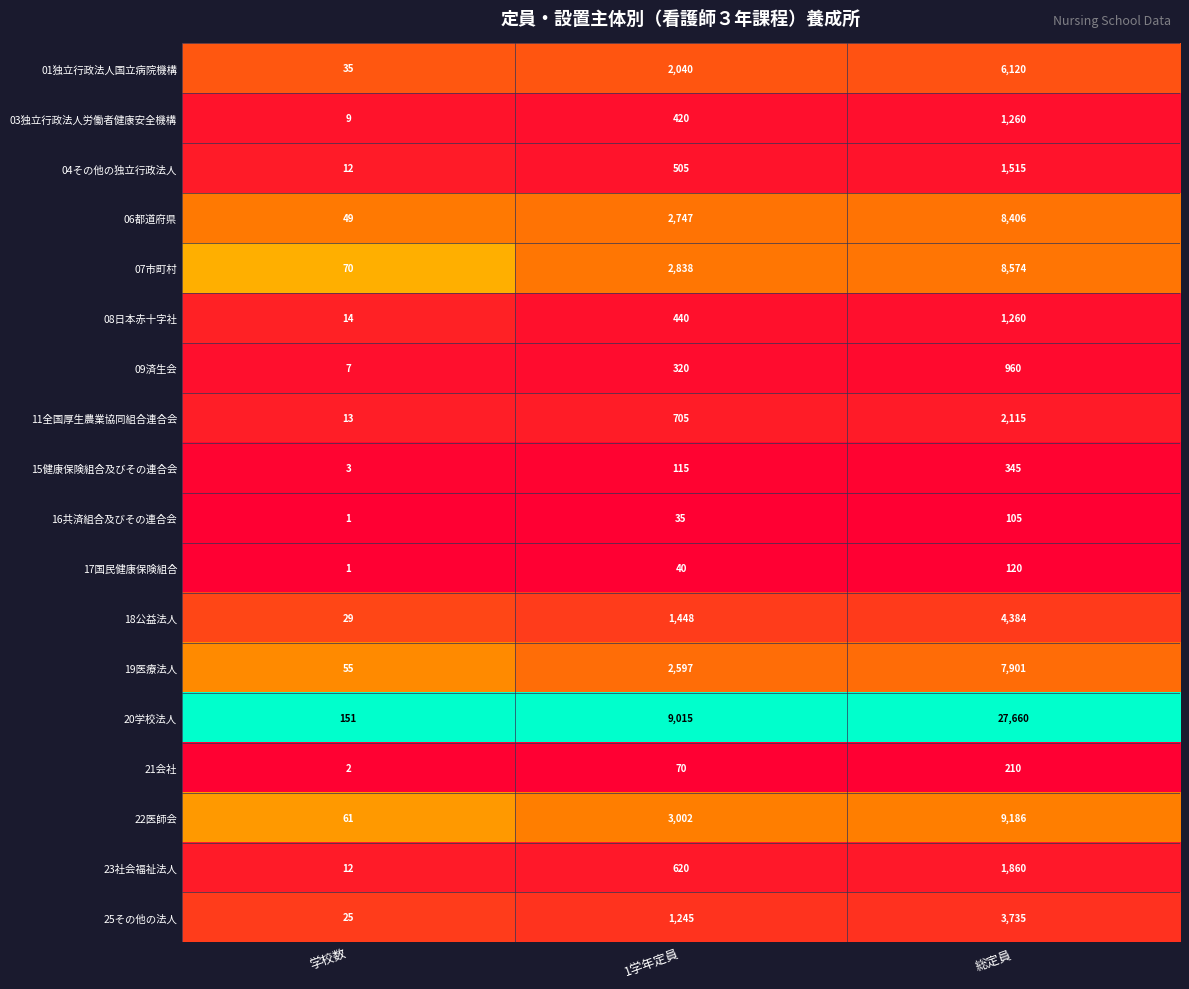

True or false: 17国民健康保険組合 has a value of 68 at 総定員.

False